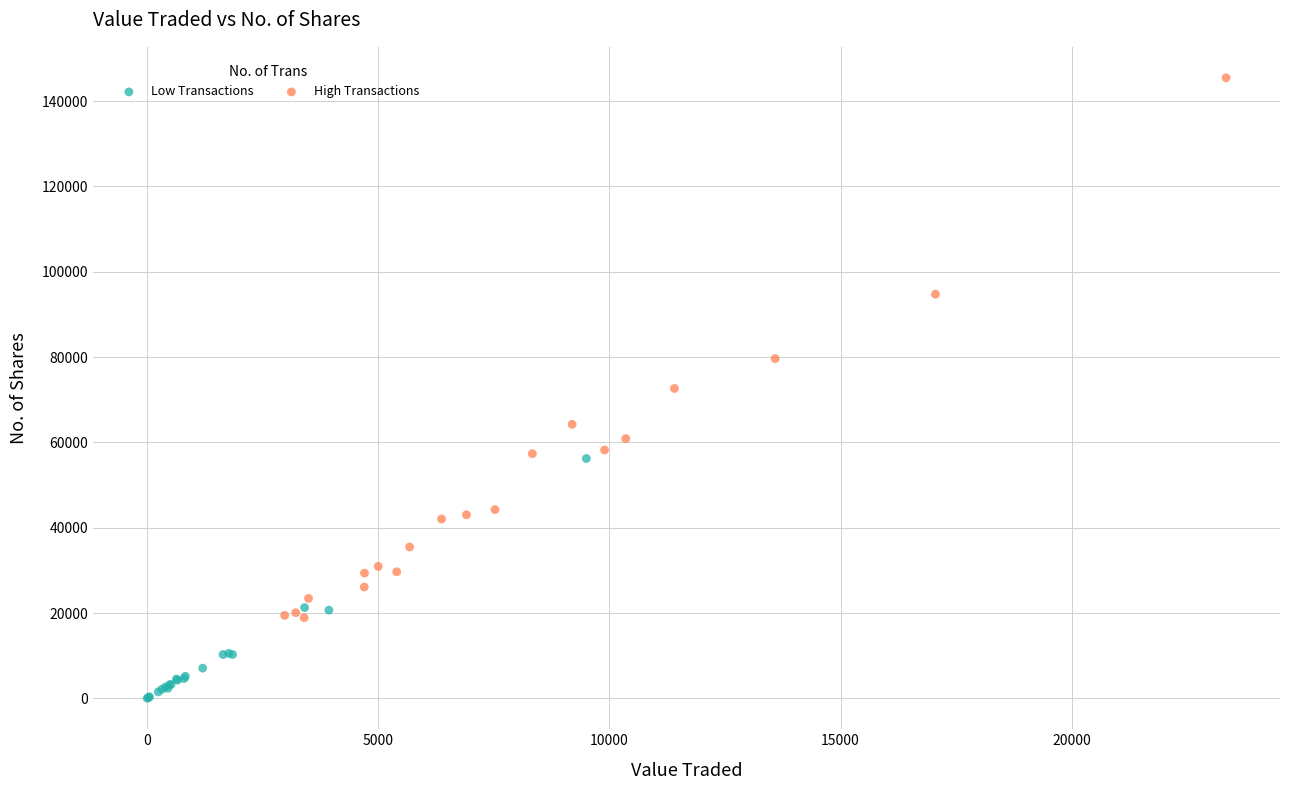

Which series reaches the maximum Y coordinate?

High Transactions